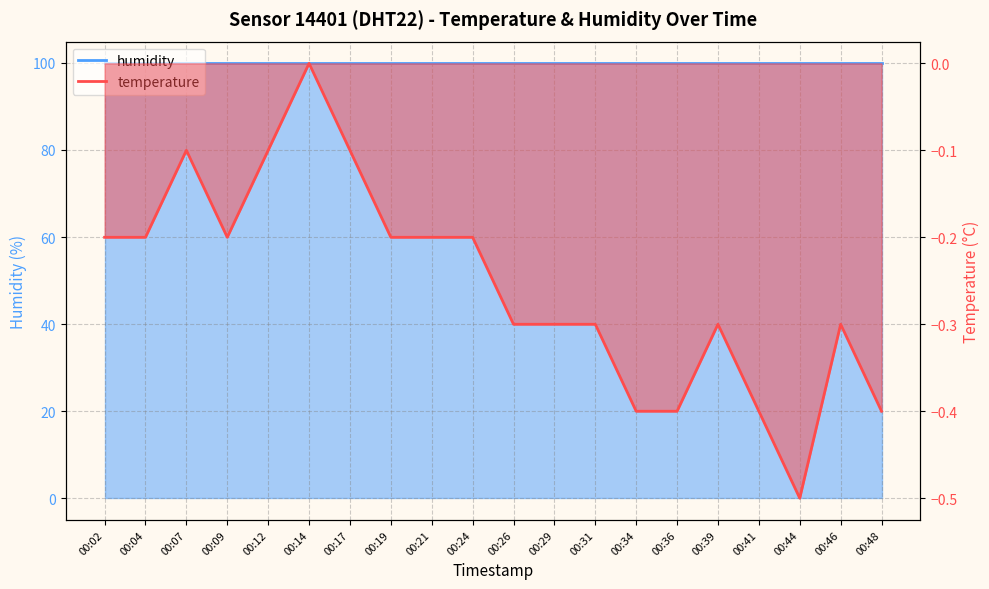

True or false: there are more than 1 points higher than both neighbors.

True